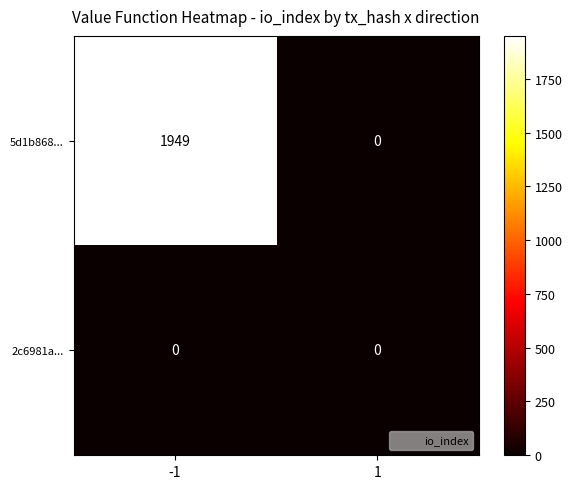

At how many categories does at least one series exceed 1900?

1